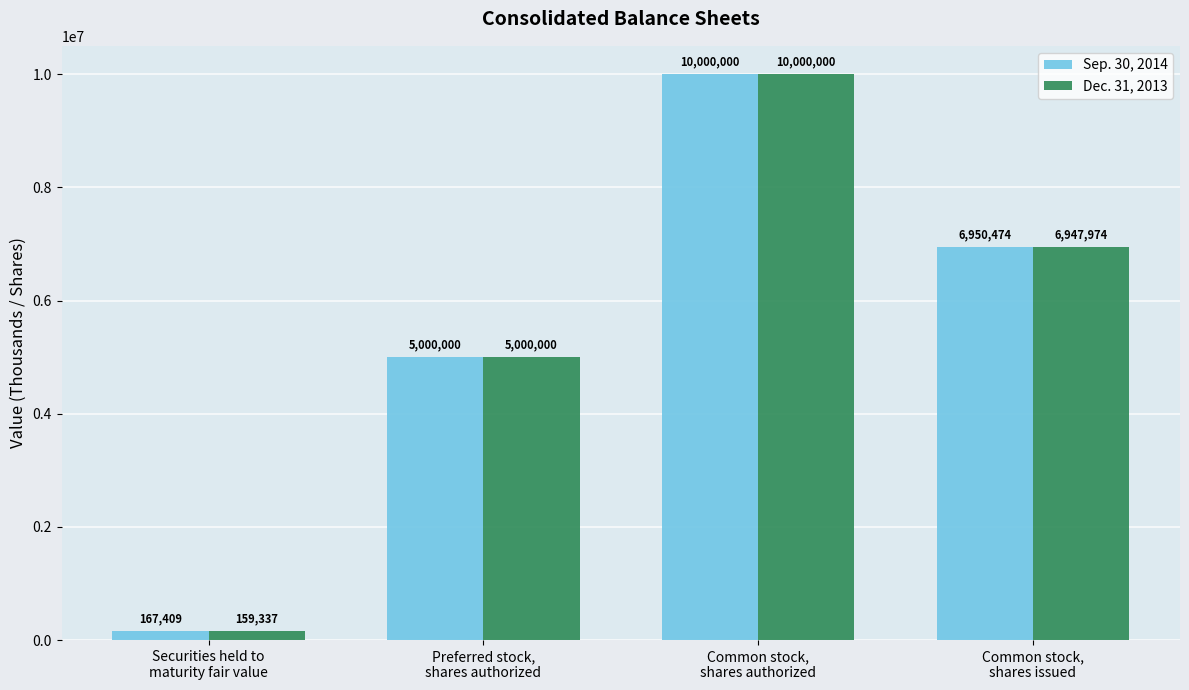

Reading right to left, list all the values displayed in this chart.

Sep. 30, 2014: 6950474	10000000	5000000	167409
Dec. 31, 2013: 6947974	10000000	5000000	159337